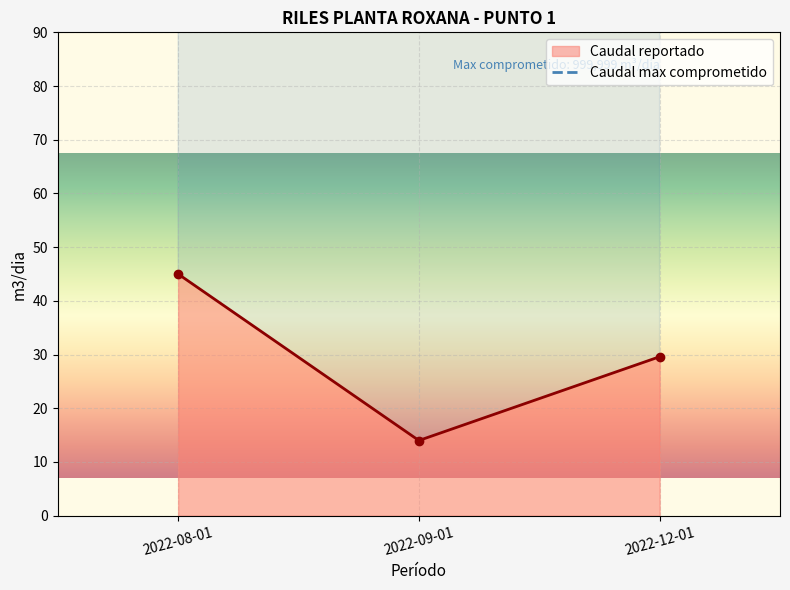

Reading left to right, transcribe all the data shown in this chart.

2022-08-01=45.0	2022-09-01=14.0	2022-12-01=29.6